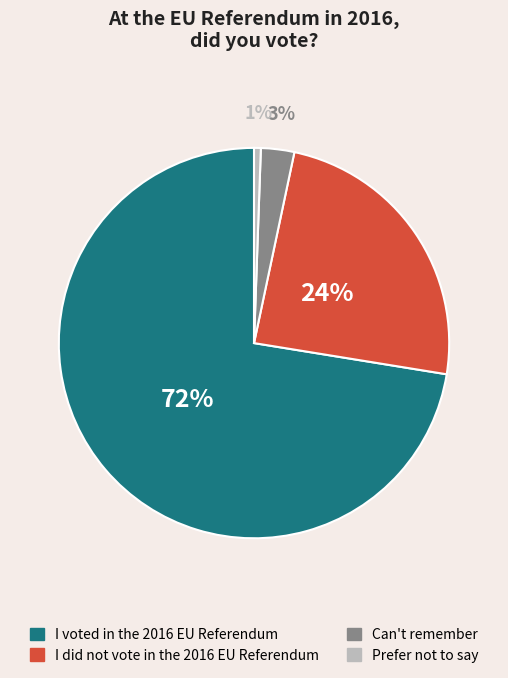

What is the smallest slice in the pie chart?

Prefer not to say